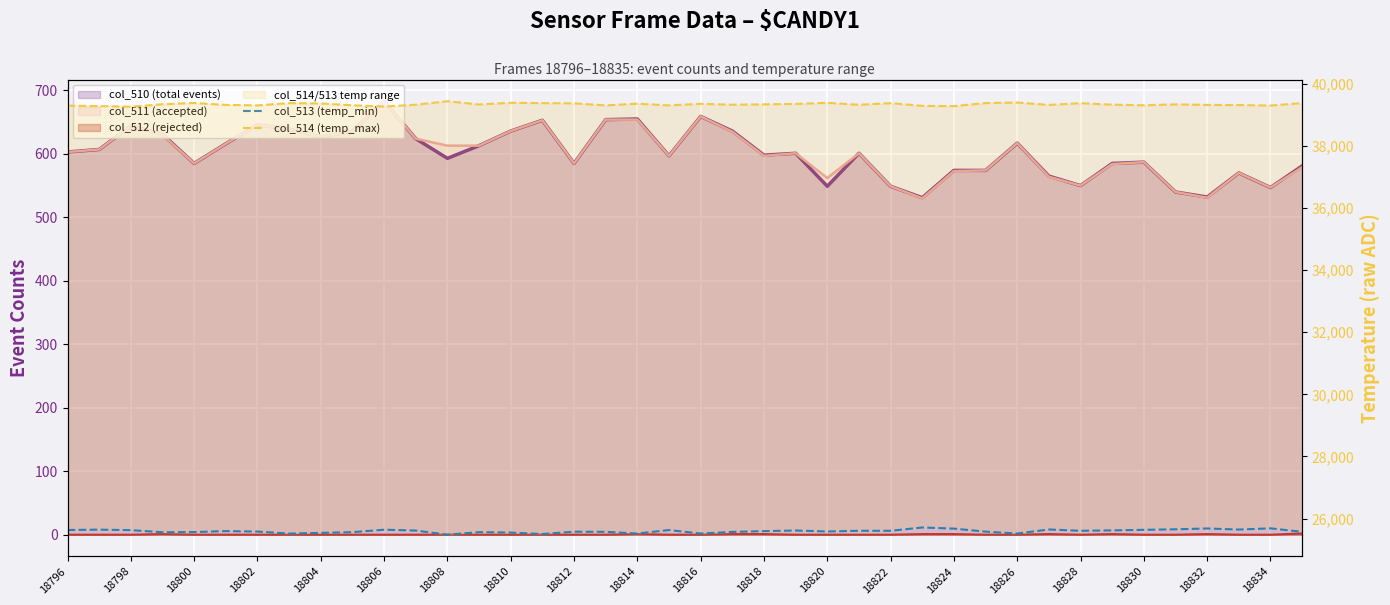

Where is col_513 (temp_min) nearest to the value 25597?

18806